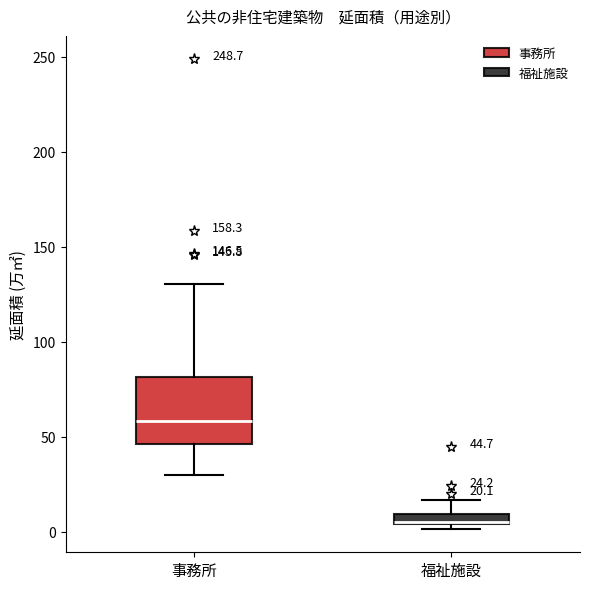

Which box's median line is the highest?

事務所